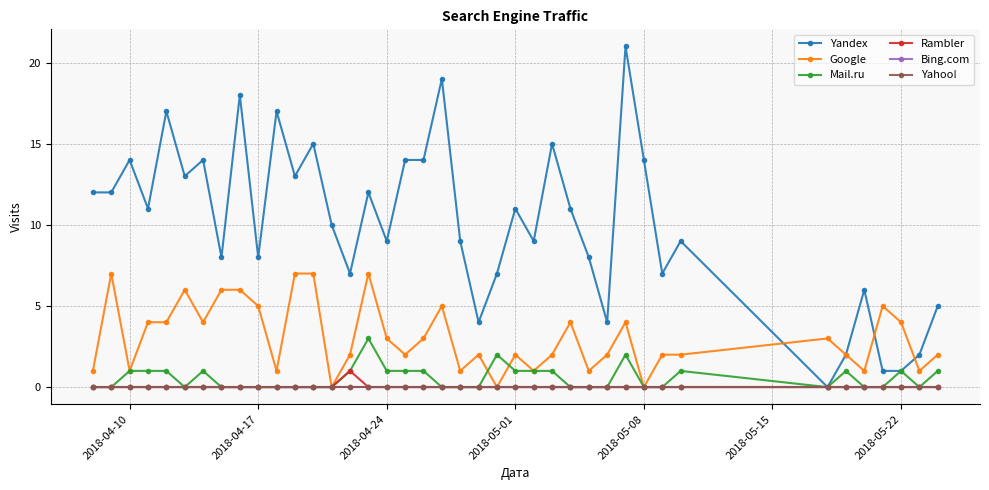

What is the maximum value for Rambler?

1